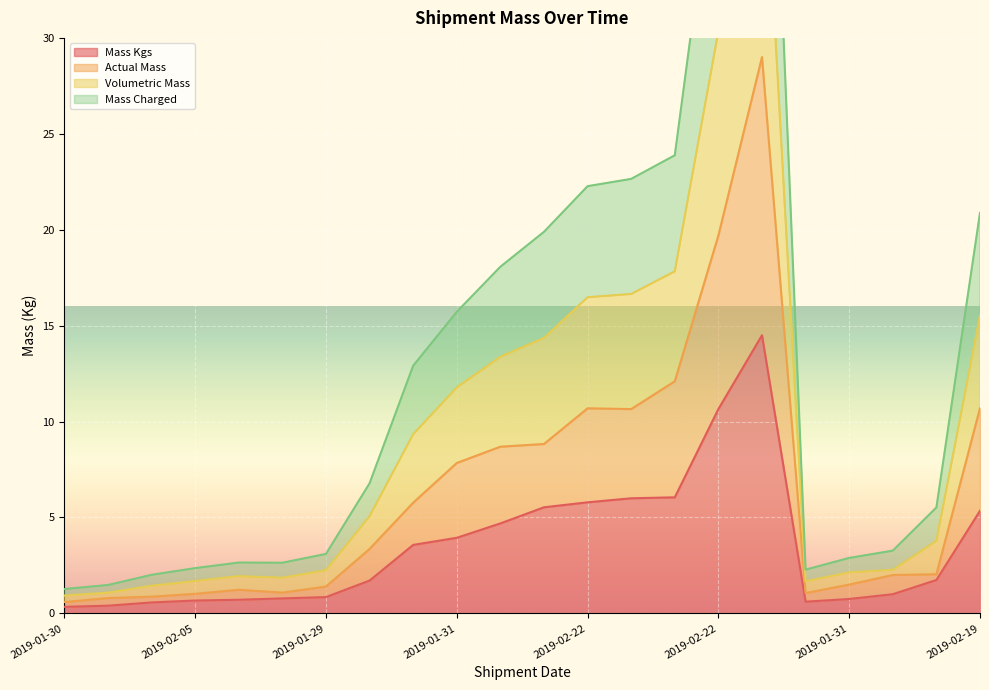

The Volumetric Mass series shows 2.0 at 2019-01-28. True or false?

True